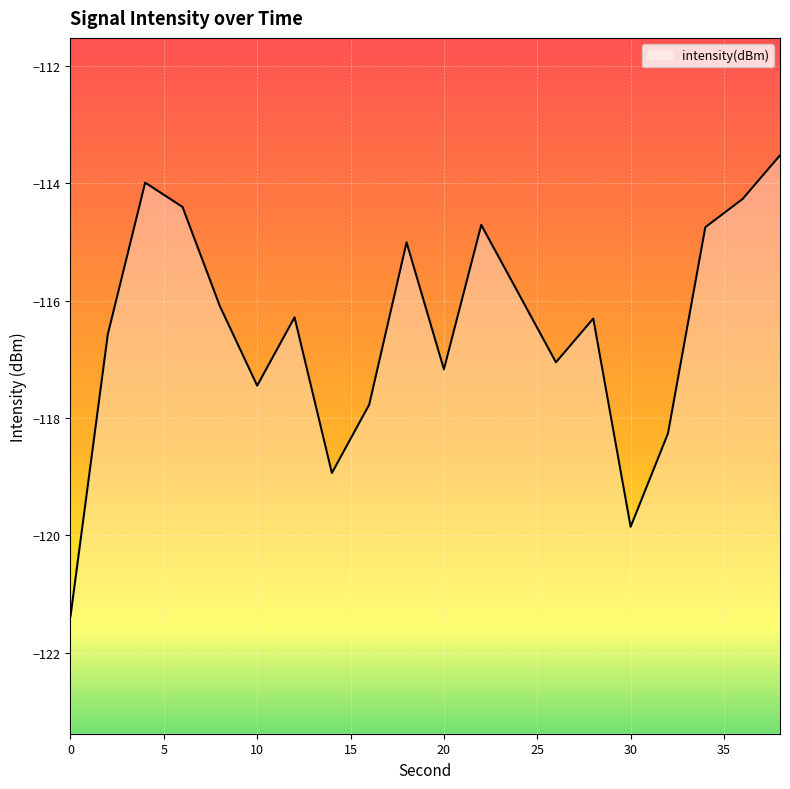

The value at 6 is -114.4. True or false?

True